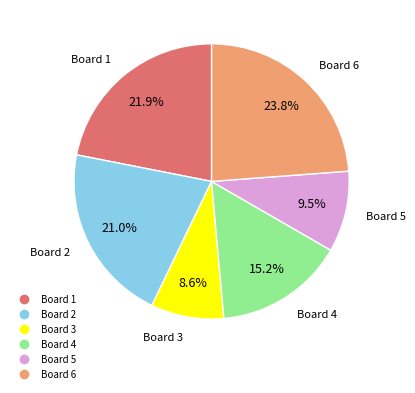

Is there any slice that represents more than half of the pie?

No